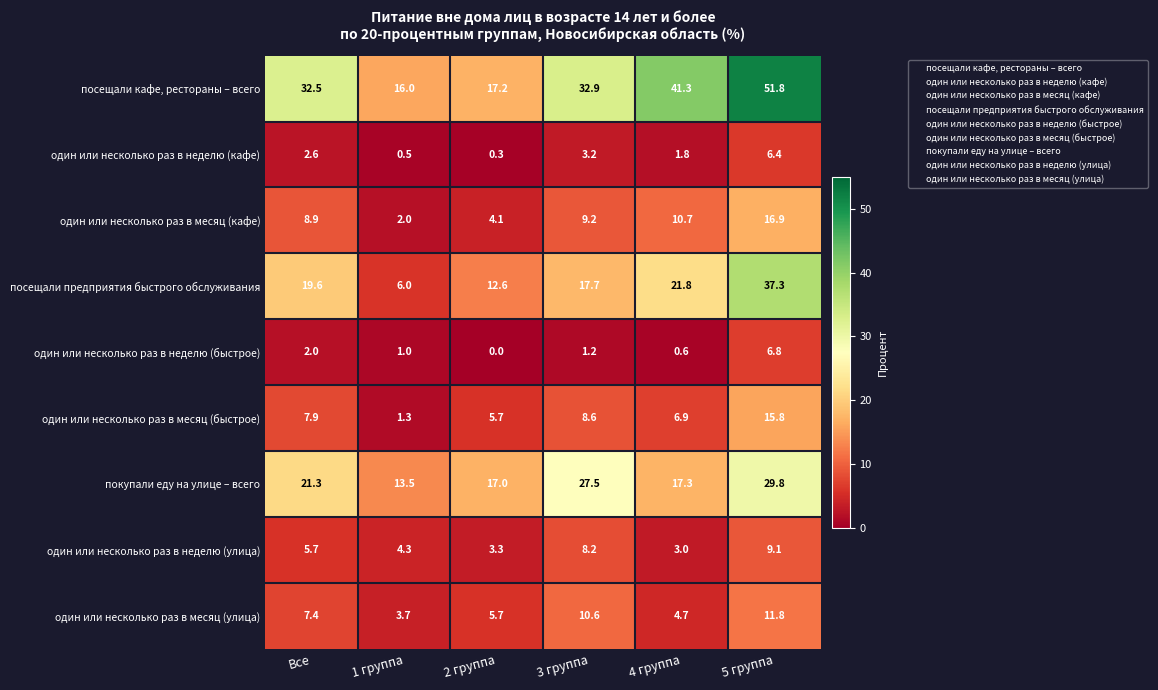

At Все, list the series in order from largest to smallest.

посещали кафе, рестораны – всего, покупали еду на улице – всего, посещали предприятия быстрого обслуживания, один или несколько раз в месяц (кафе), один или несколько раз в месяц (быстрое), один или несколько раз в месяц (улица), один или несколько раз в неделю (улица), один или несколько раз в неделю (кафе), один или несколько раз в неделю (быстрое)